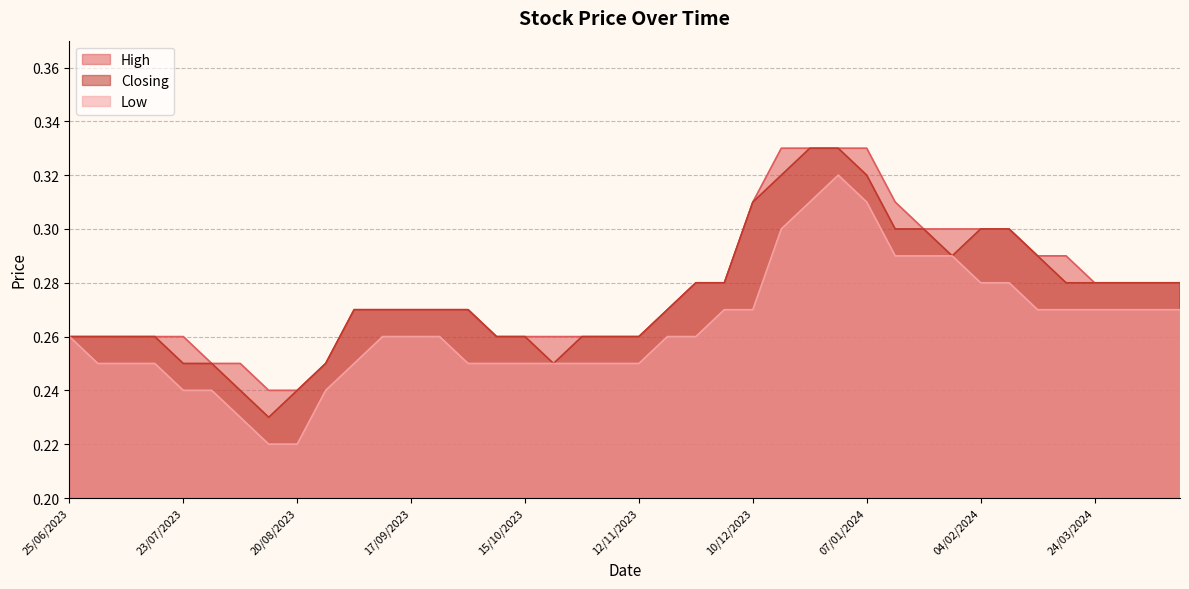

Between 03/12/2023 and 23/07/2023, which series saw the biggest shift?

Closing